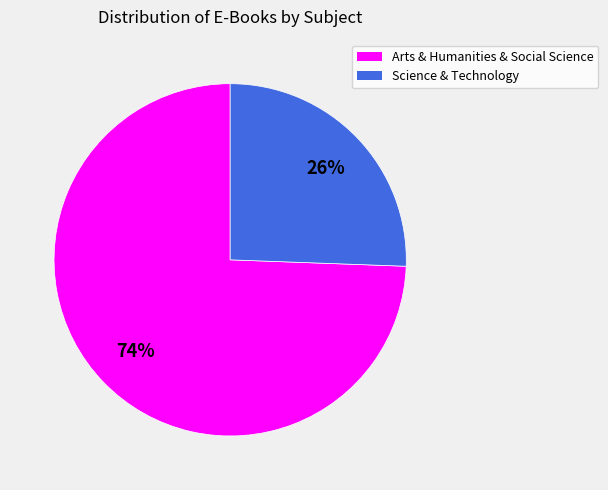

Rank the categories by value from highest to lowest.

Arts & Humanities & Social Science, Science & Technology